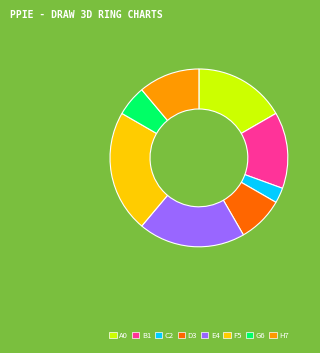

Is there any slice that represents more than half of the pie?

No